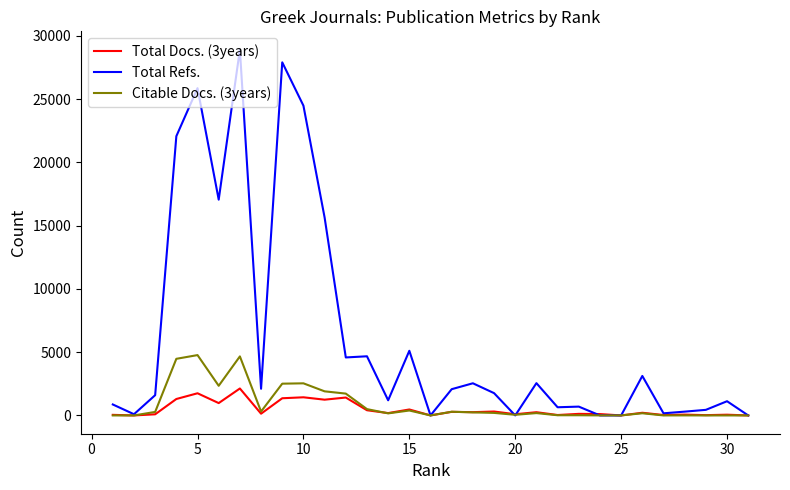

Which series has the widest spread of values?

Total Refs.